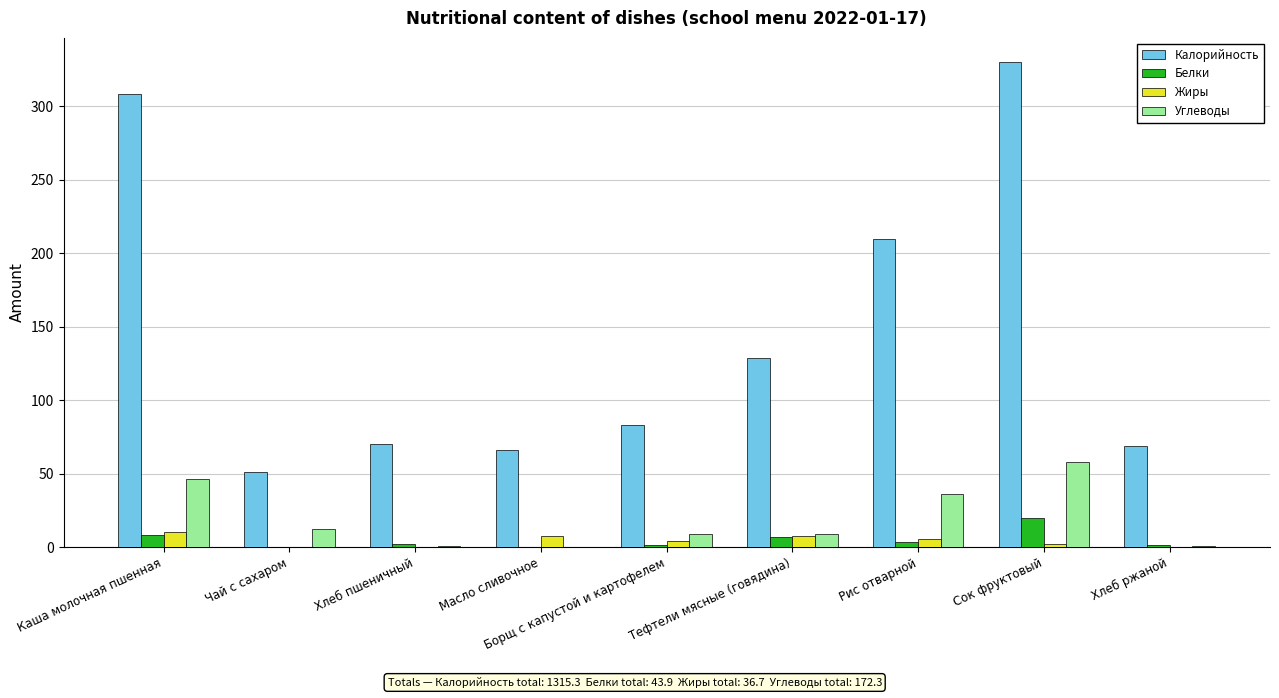

What is the average value of the Жиры series?

4.1